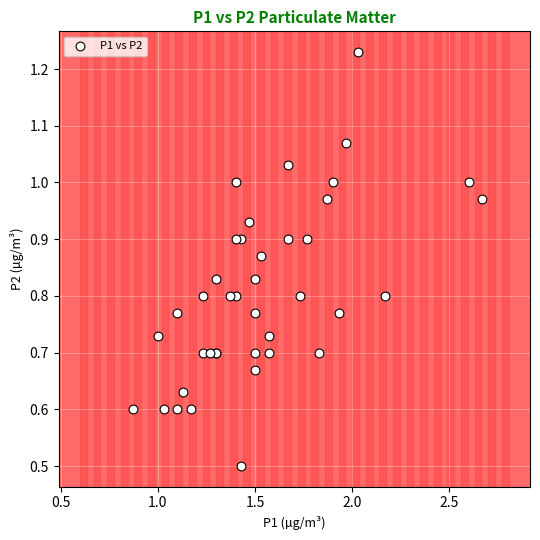

What Y value in the scatter plot is closest to 0?

0.5